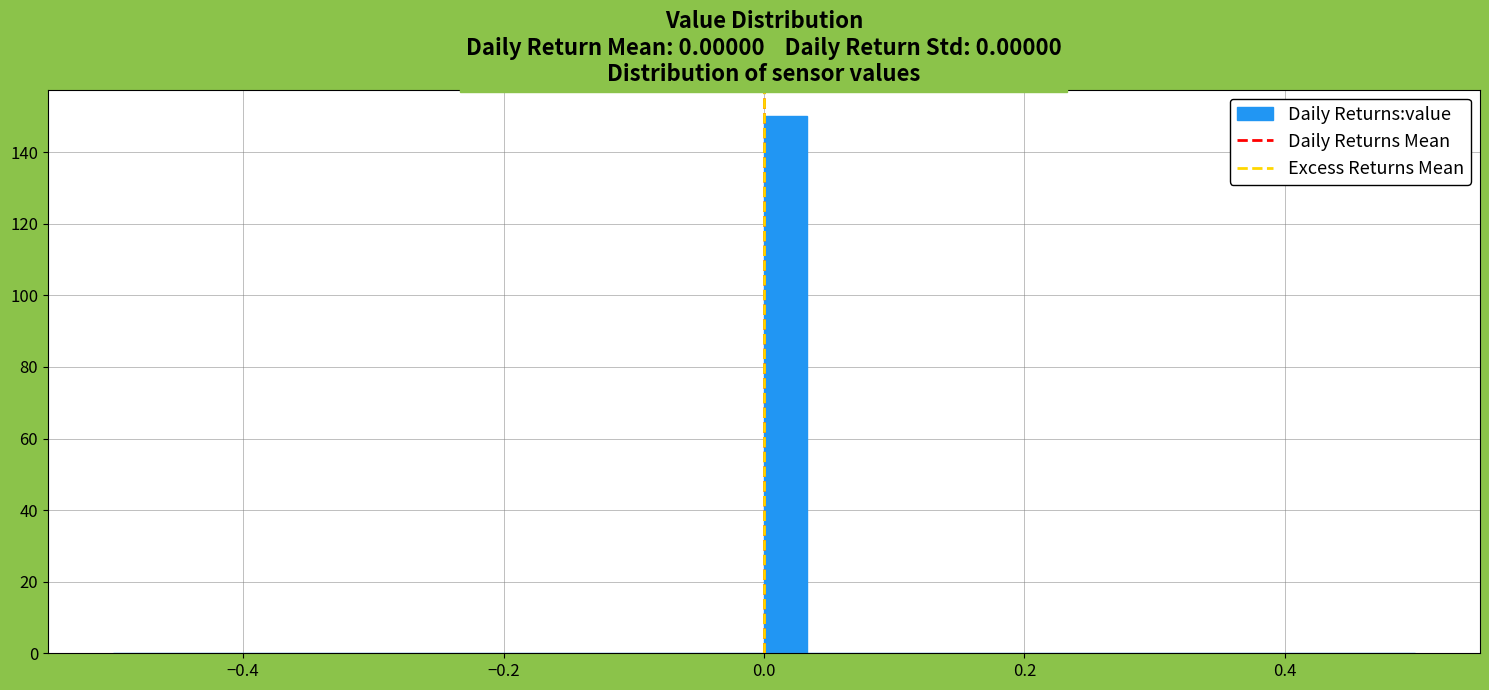

Around what value on the x-axis is the tallest bar? Give the approximate position of its centre, as read against the axis.

0.02